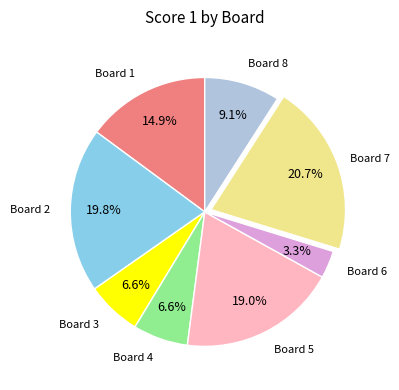

Does any single category account for the majority?

No